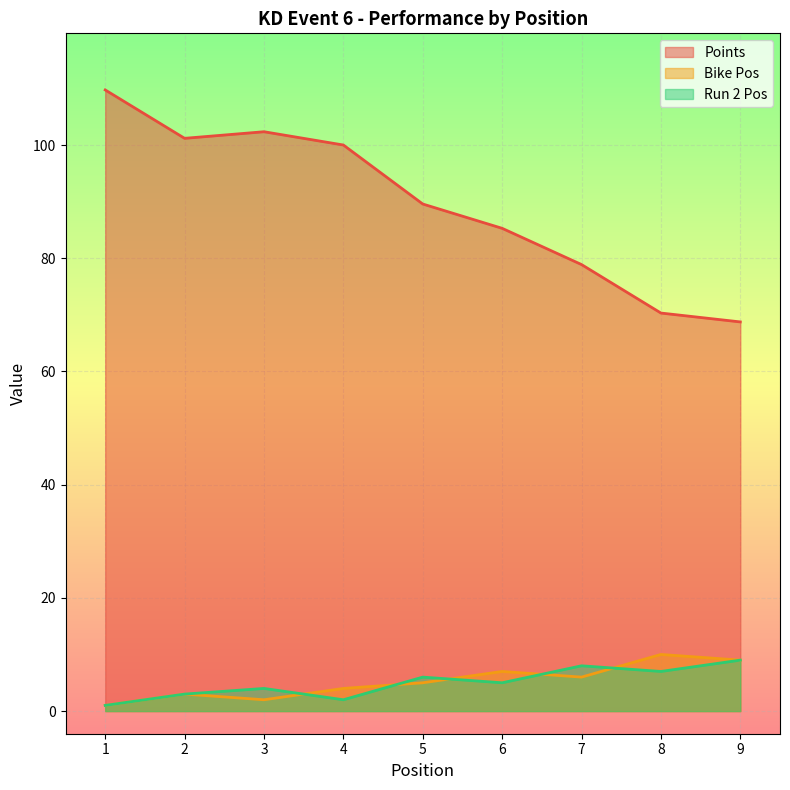

Which series has the largest total across all categories?

Points